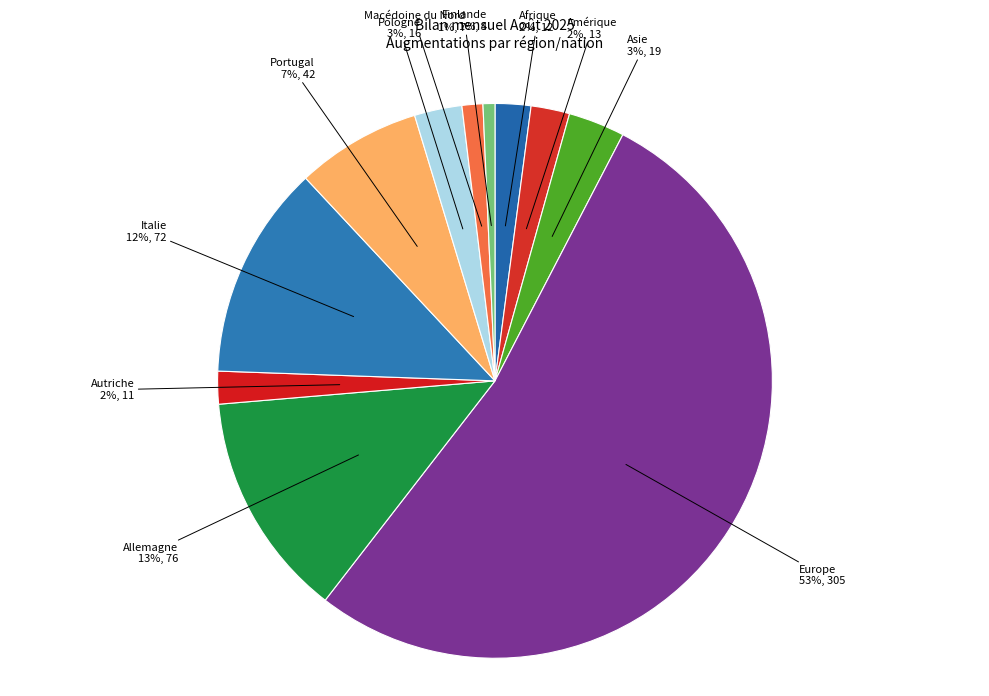

Do Autriche and Amérique together represent more than half of the pie?

No